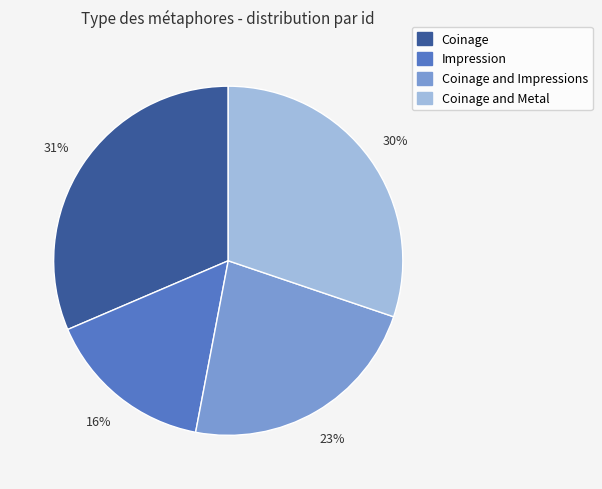

To the nearest percent, what is the average slice percentage?

25%